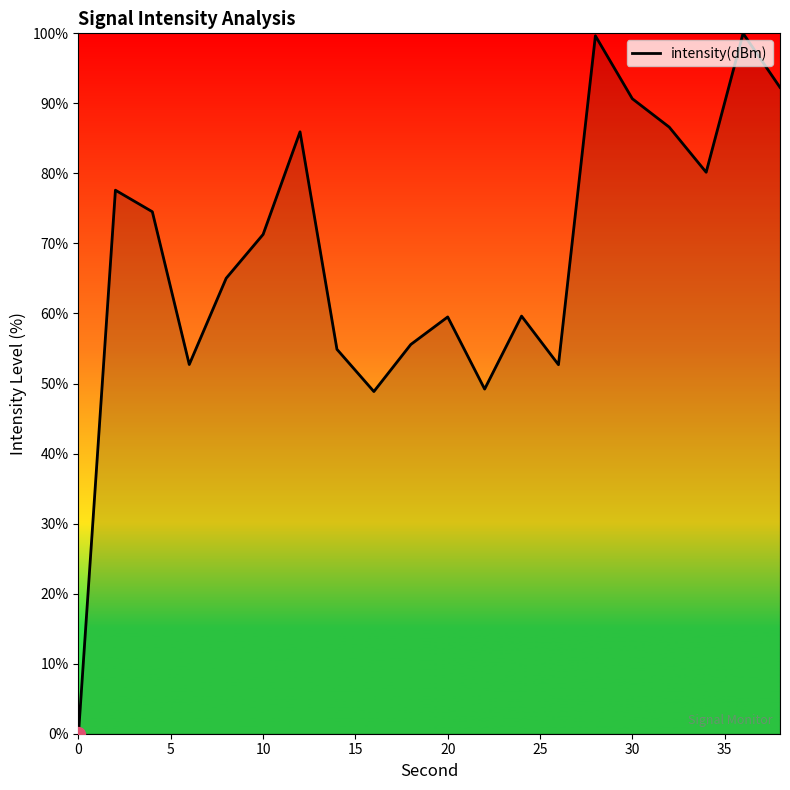

What is the greatest value displayed?

100.0